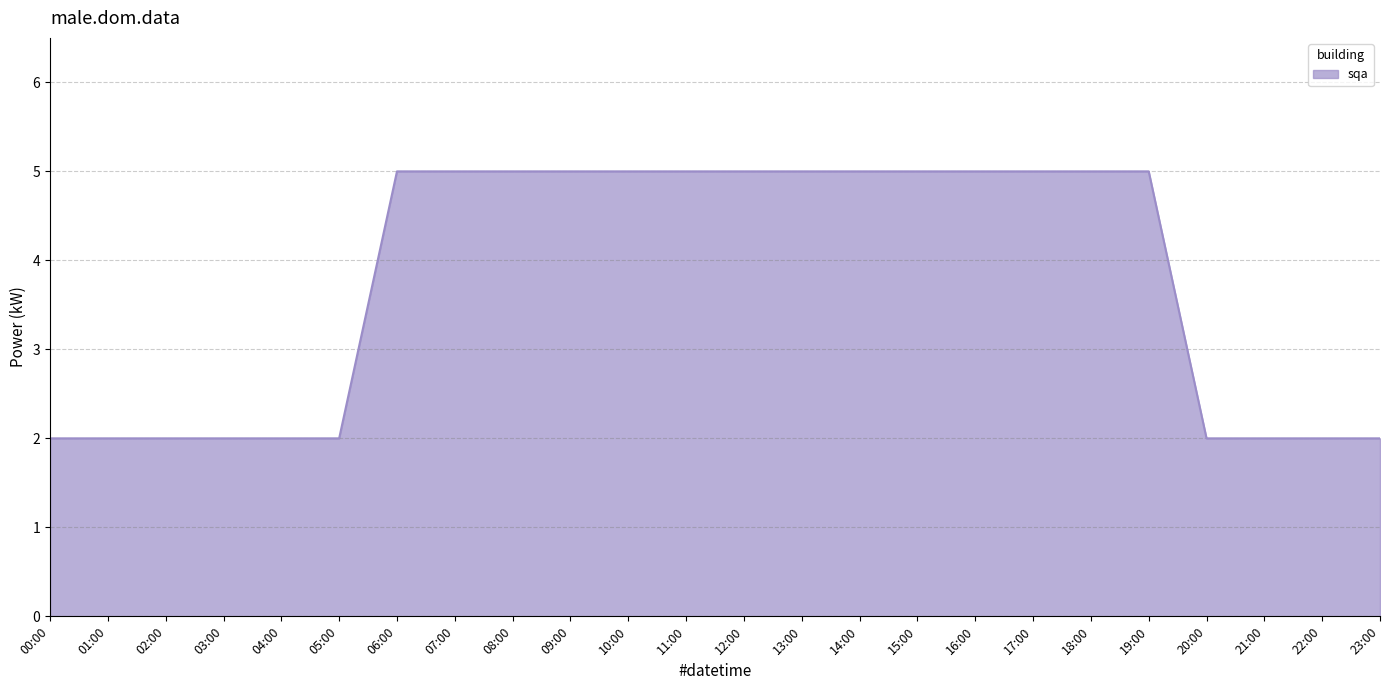

Approximately how many times larger is the value at 18:00 compared to 05:00?

2.5